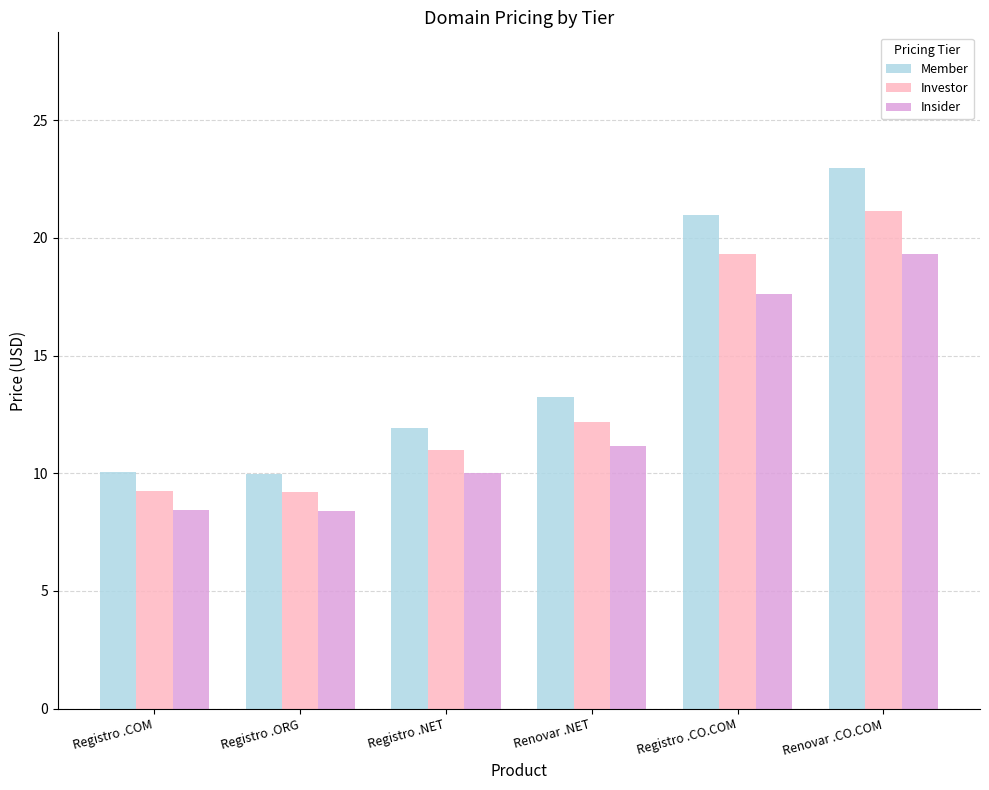

What is the difference between the highest and lowest values at Registro .COM?

1.6